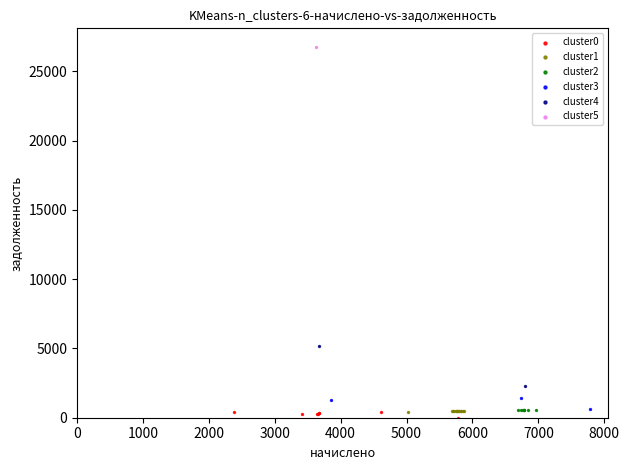

Which series contains the lowest Y value?

cluster0